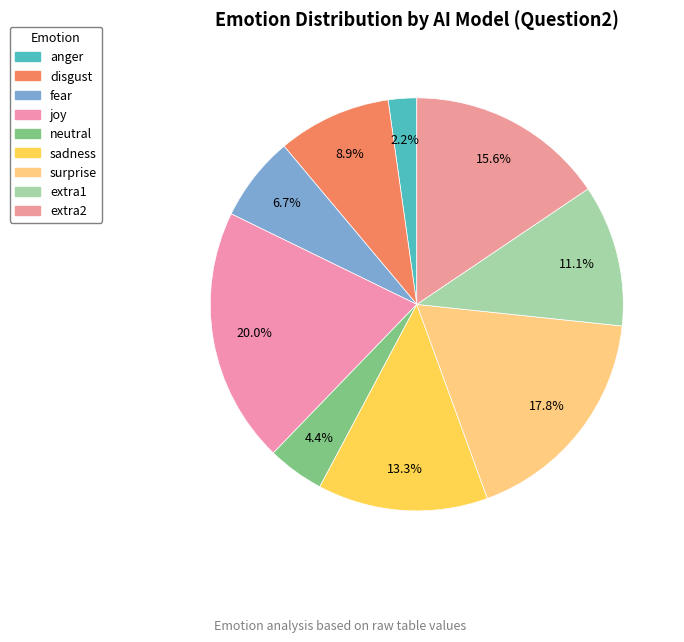

What is the smallest slice in the pie chart?

anger